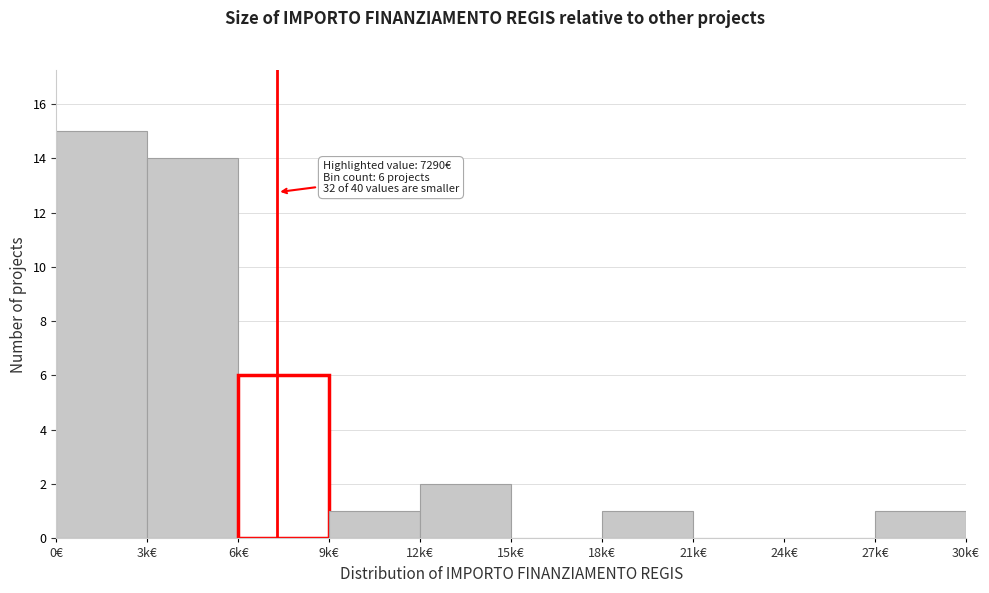

Reading left to right, extract all data points from this chart.

0€=15	3k€=14	6k€=6	9k€=1	12k€=2	15k€=0	18k€=1	21k€=0	24k€=0	27k€=1